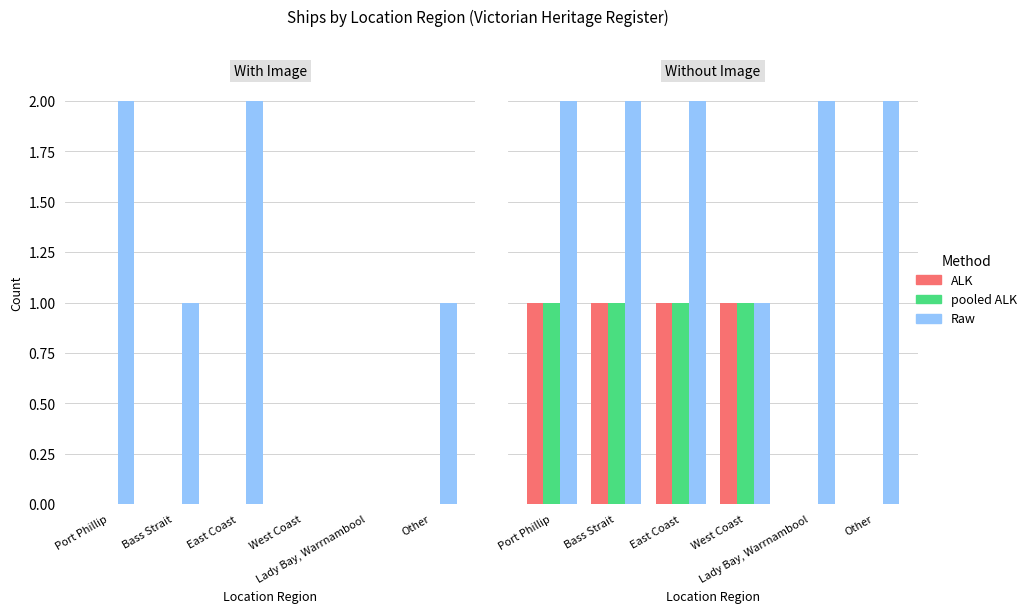

What is the total value across all series at Lady Bay, Warrnambool?

2